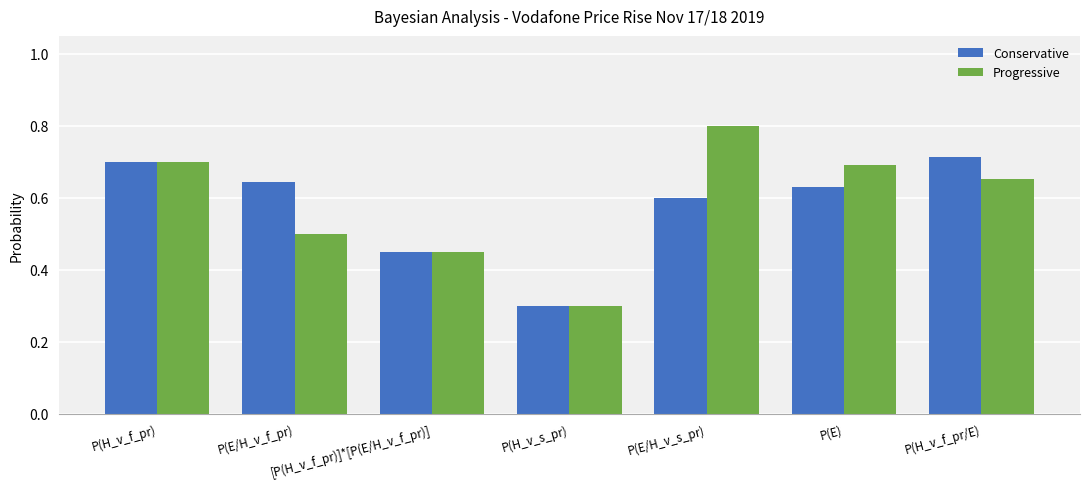

Which series has the widest spread of values?

Progressive